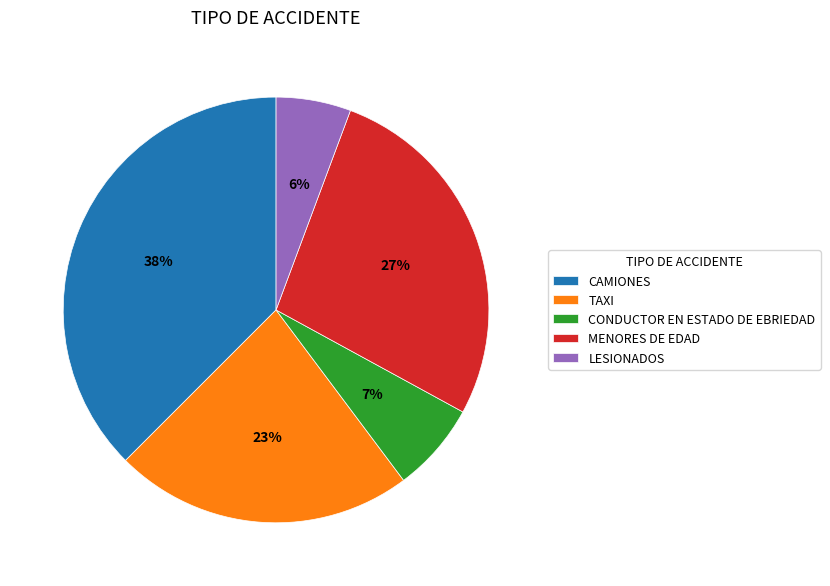

To the nearest percent, what percentage of the pie is LESIONADOS?

6%